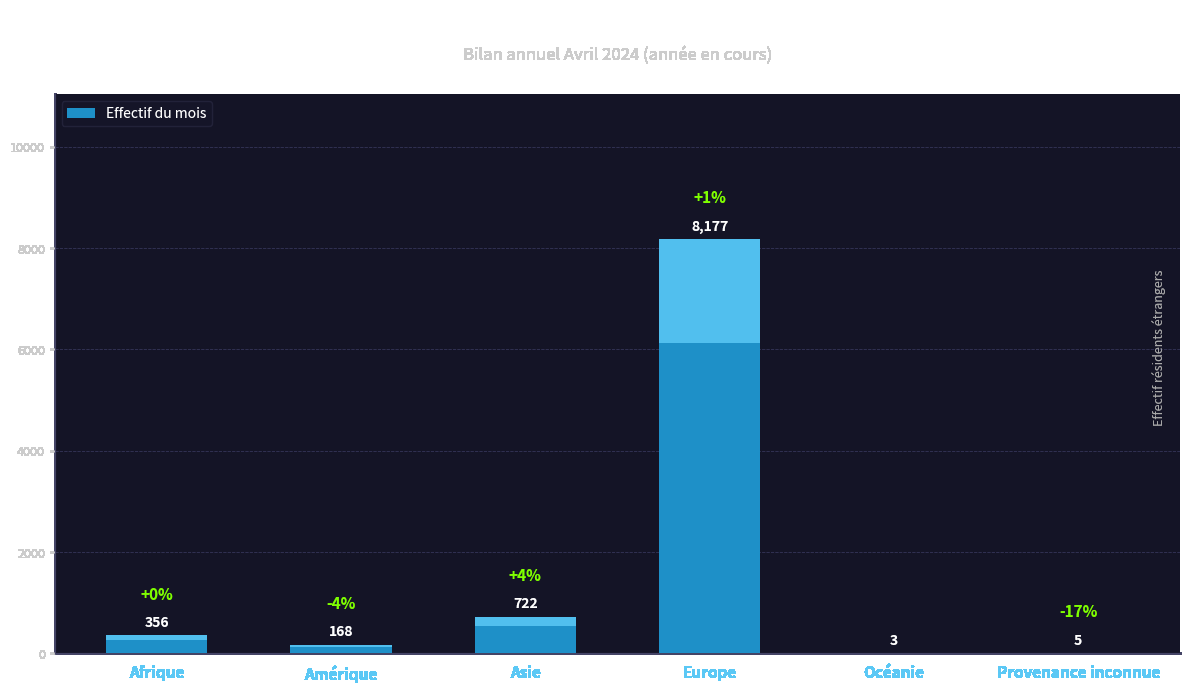

What position from the left is Amérique?

2